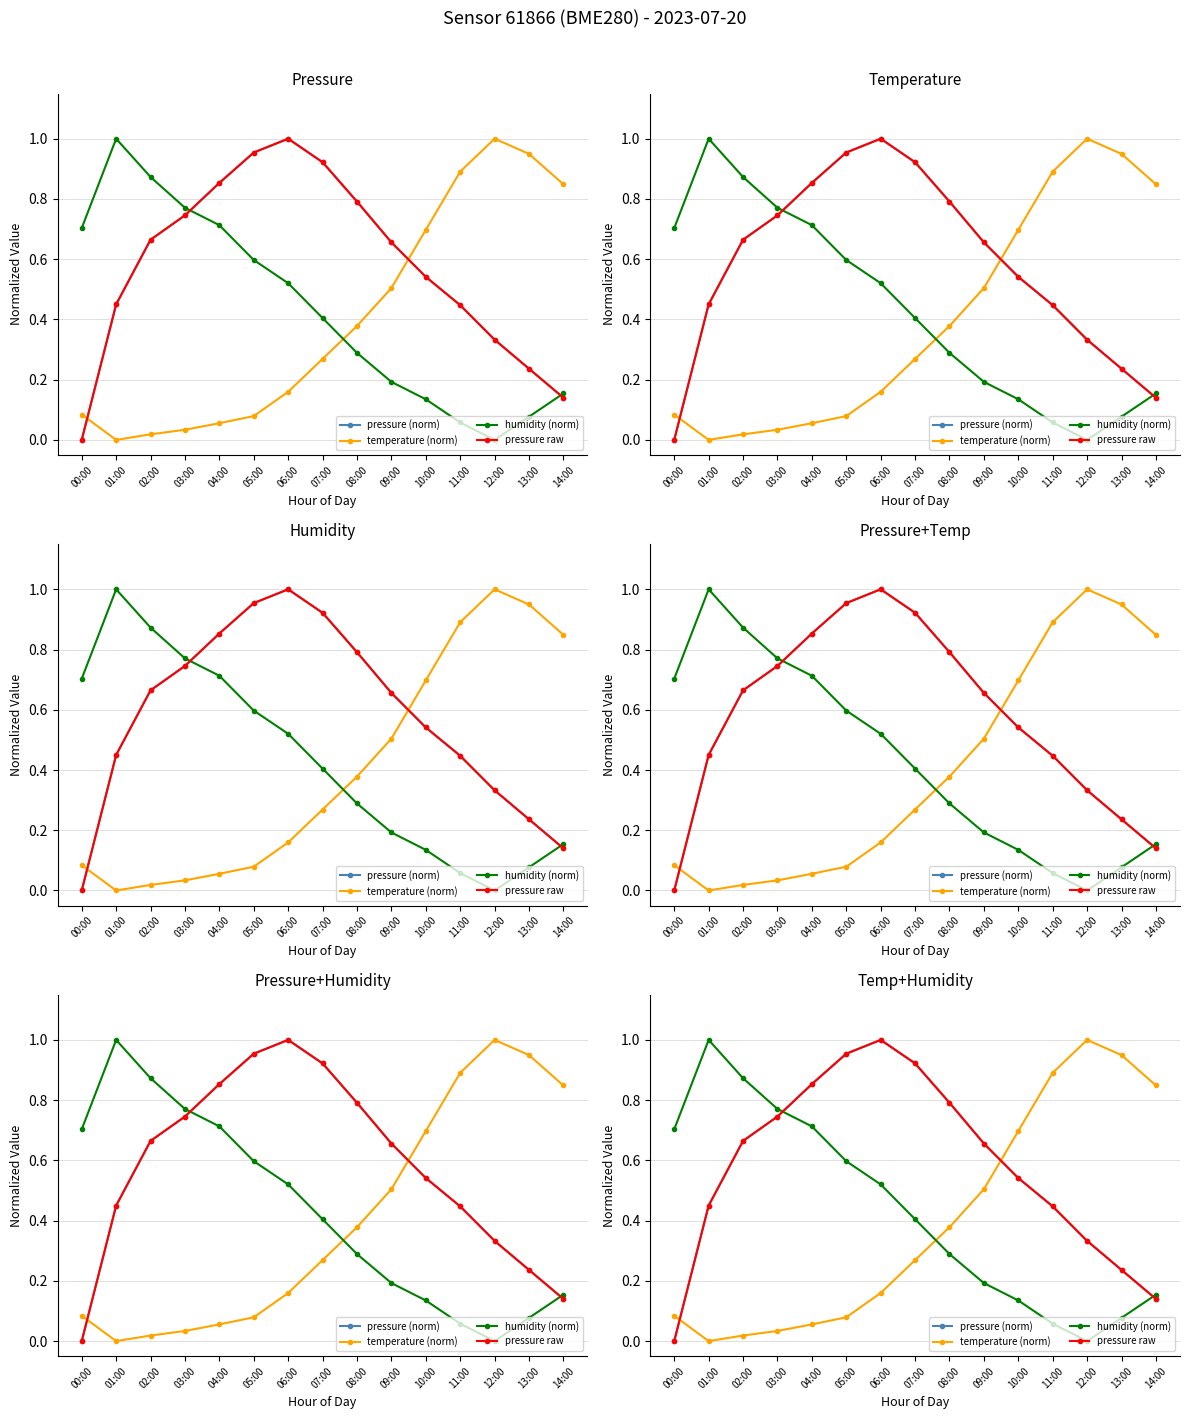

What is the total value across all series at 11:00?

1.8